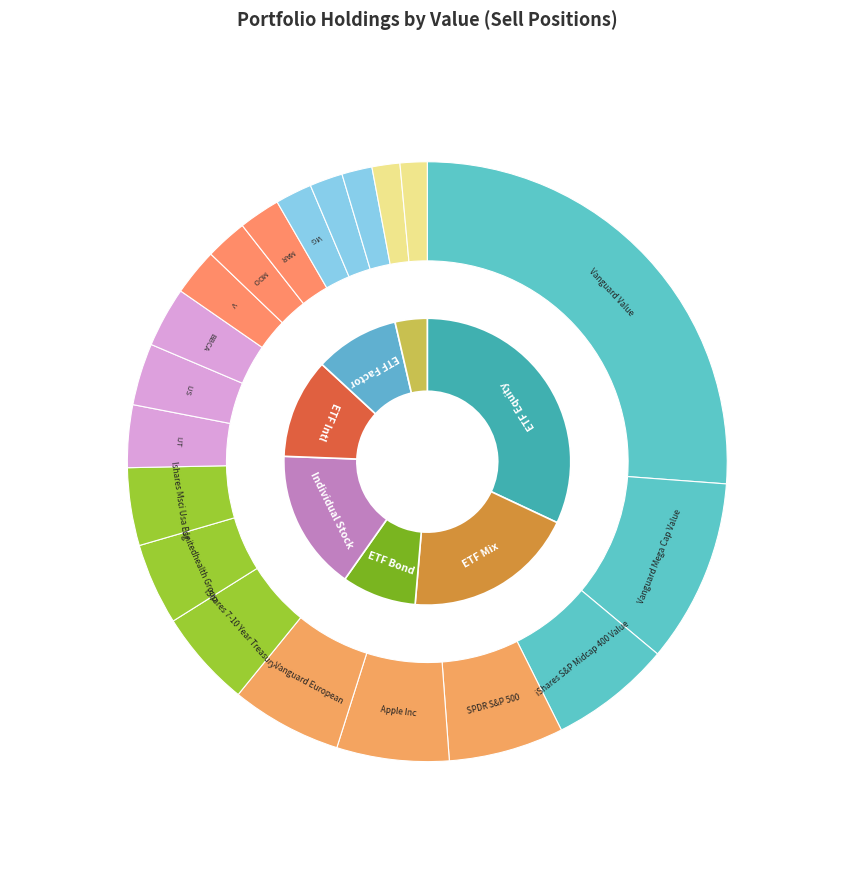

What is the ratio of the value at PowerShares QQQ to the value at Ishares Msci Usa Esg?

0.3